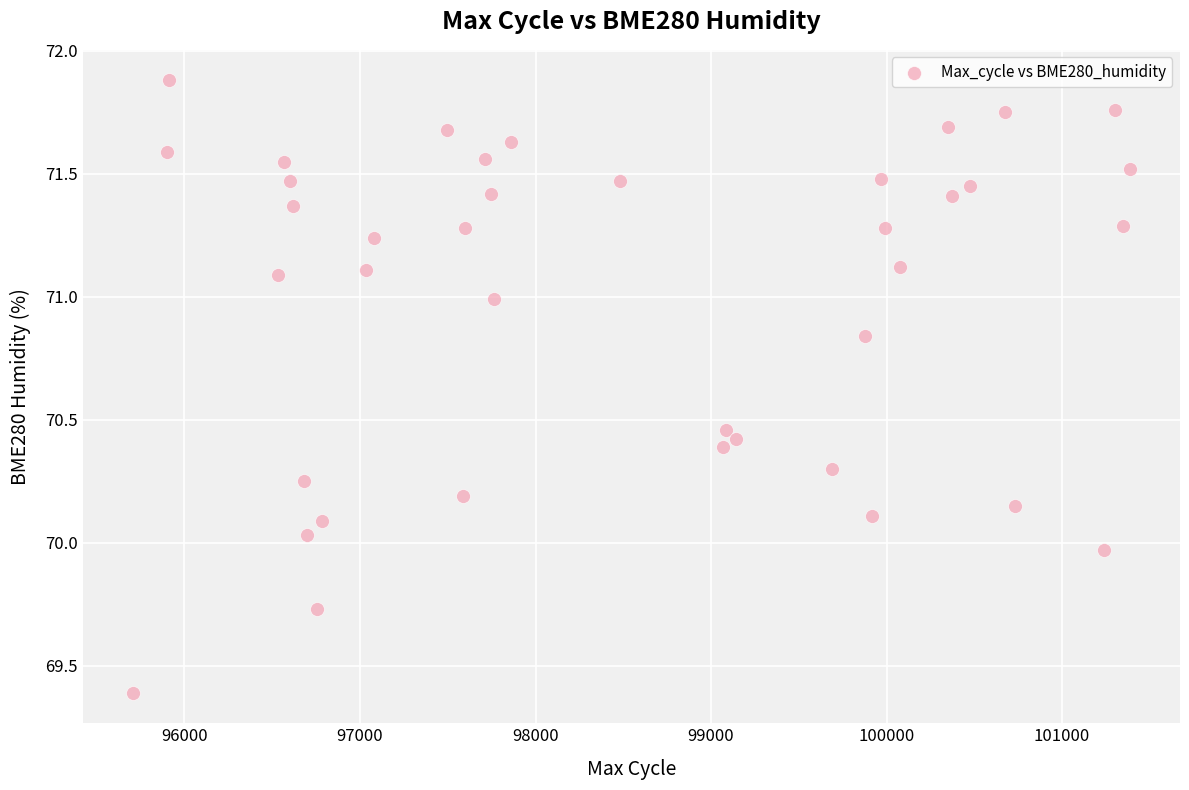

What is the range of Y values (max minus min)?

2.5